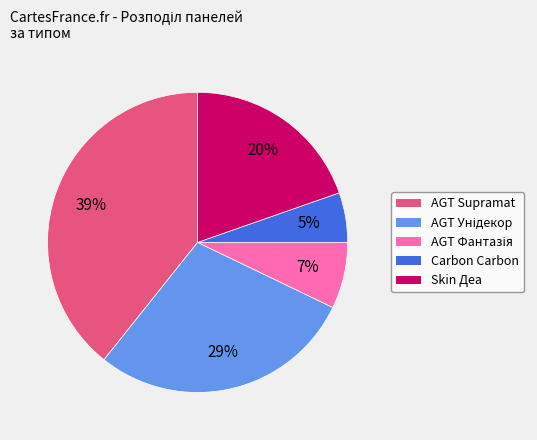

To the nearest percent, what is the difference between the largest and smallest slice percentages?

34%